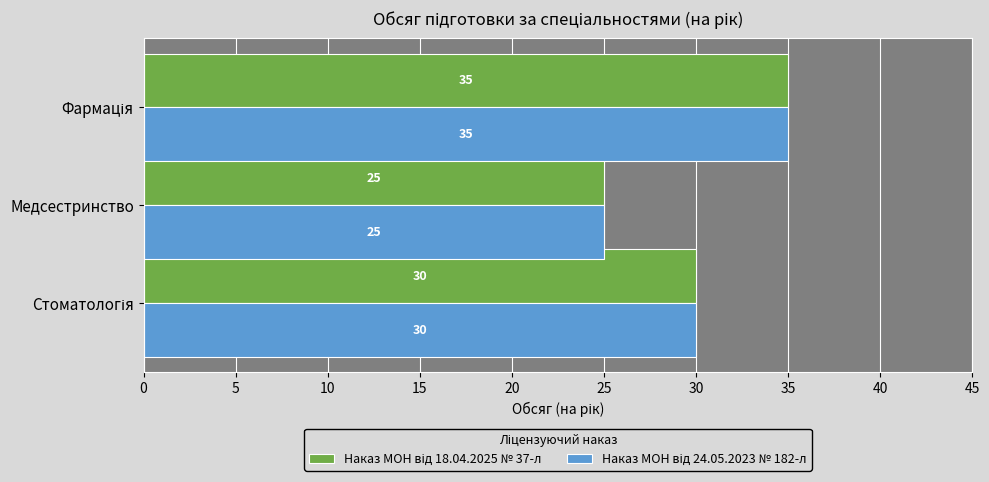

What is the smallest value displayed?

25